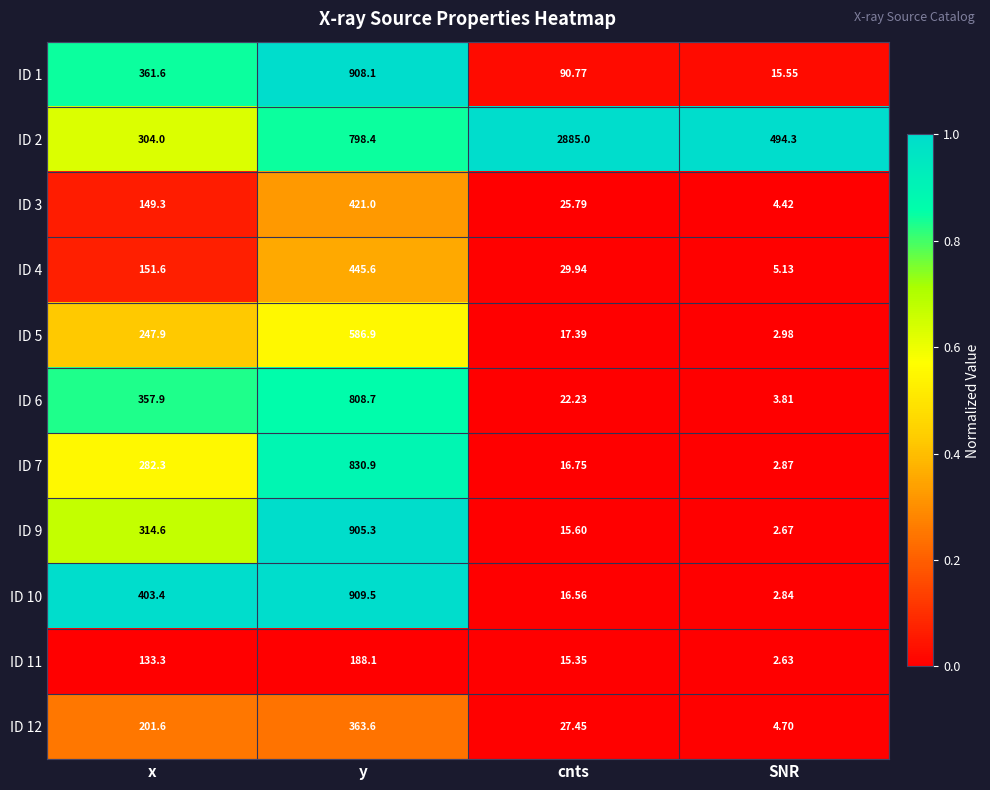

Rank the categories by ID 10 value from highest to lowest.

y, x, cnts, SNR